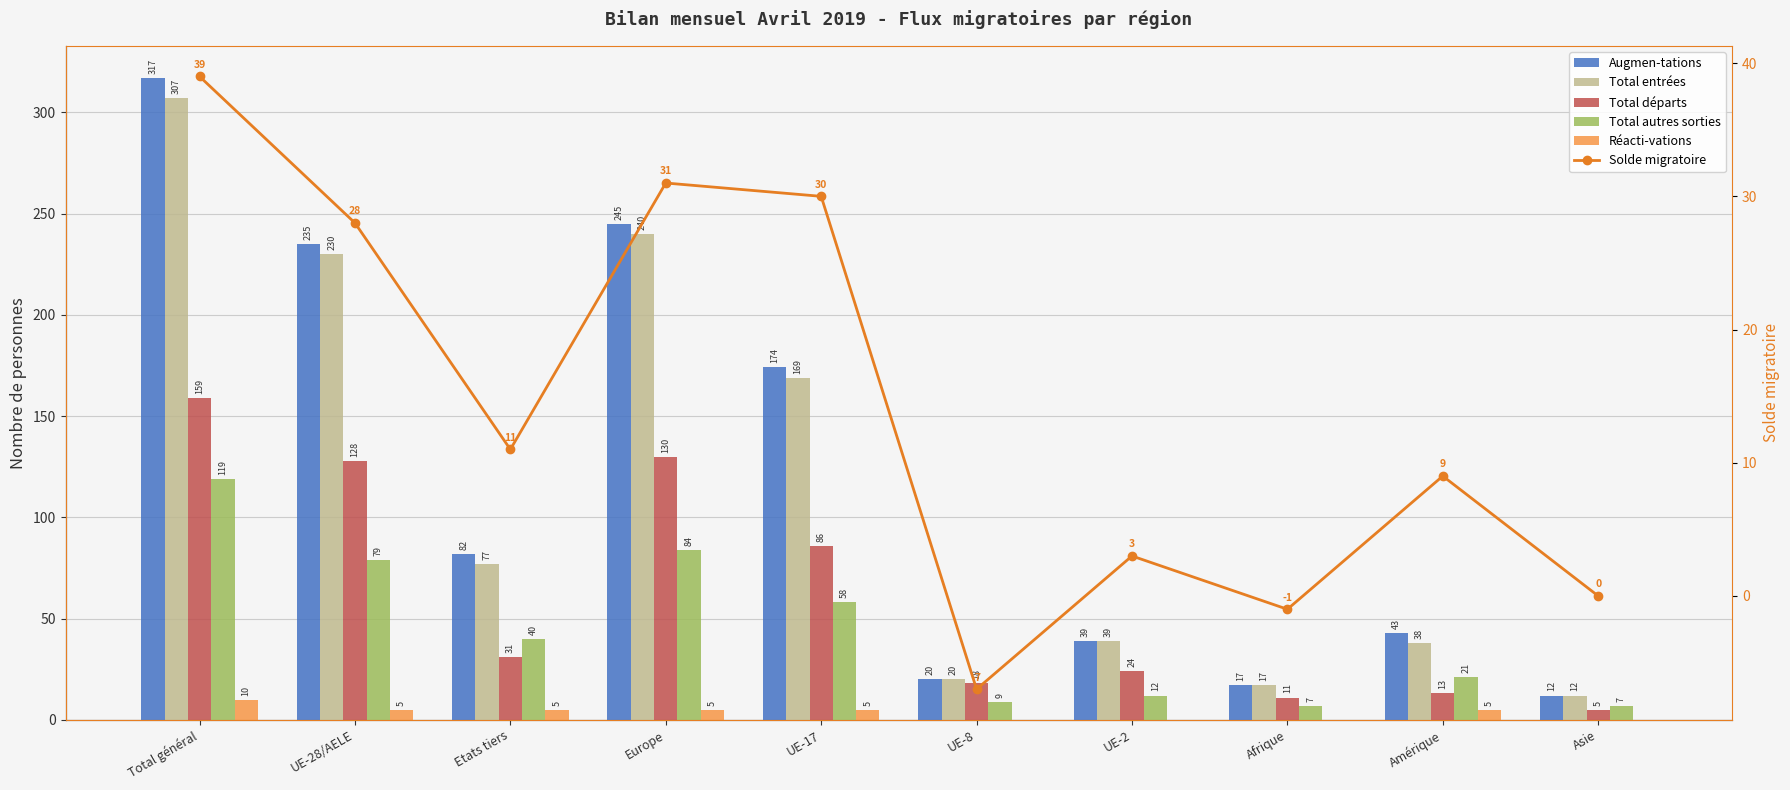

Which series changed the most between Total général and Afrique?

Augmen-tations